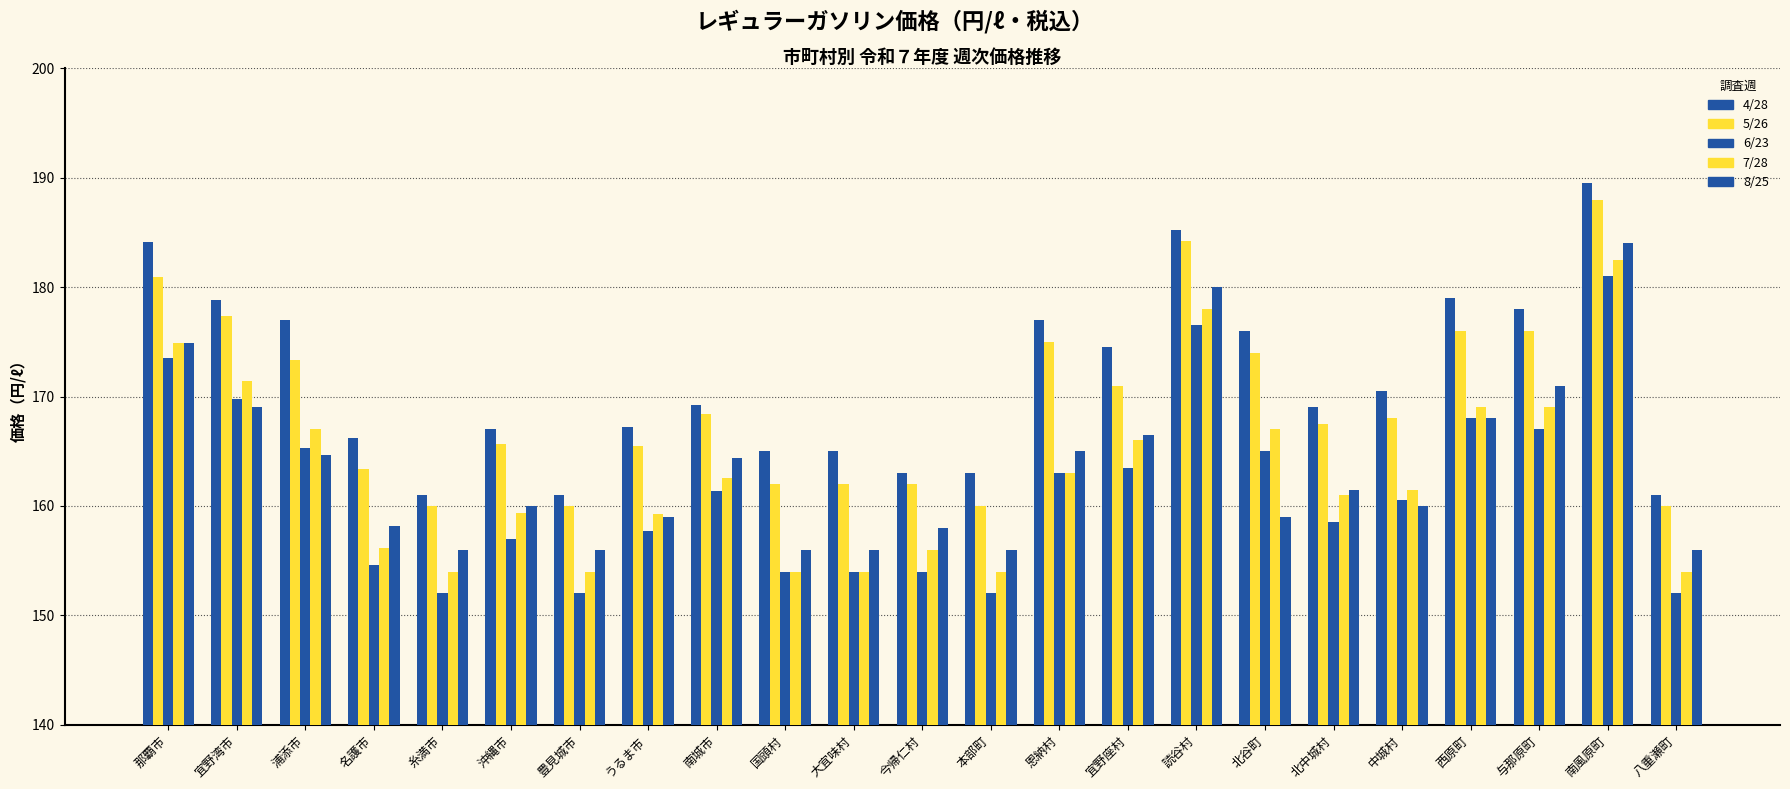

How many data points does each series have?

23